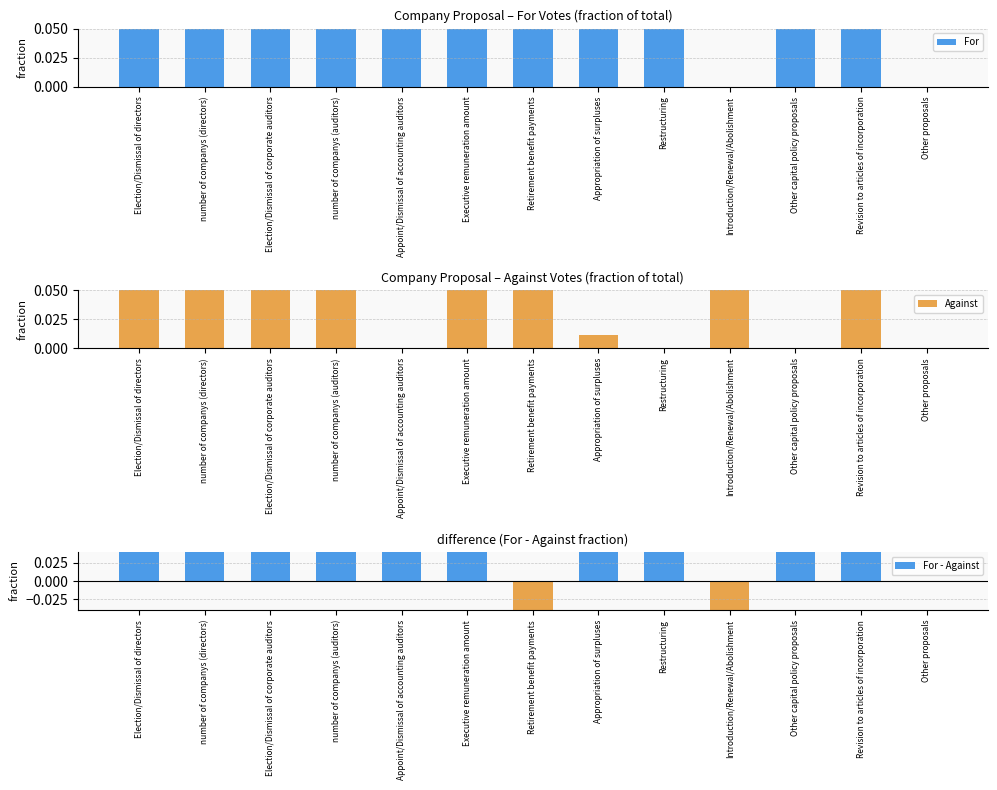

Rank the series at Introduction/Renewal/Abolishment from lowest to highest value.

For - Against, For, Against